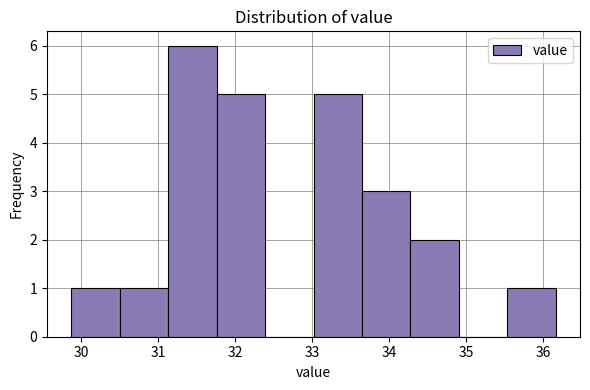

Reading left to right, transcribe this chart: for each bar, give the range it covers on the x-axis and its height. Neither the bar edges nor the heights are printed on the chart, so give them approximately, as read against the axes.

29.9 to 30.5: 1
30.5 to 31.1: 1
31.1 to 31.8: 6
31.8 to 32.4: 5
32.4 to 33.0: 0
33.0 to 33.6: 5
33.6 to 34.3: 3
34.3 to 34.9: 2
34.9 to 35.5: 0
35.5 to 36.2: 1